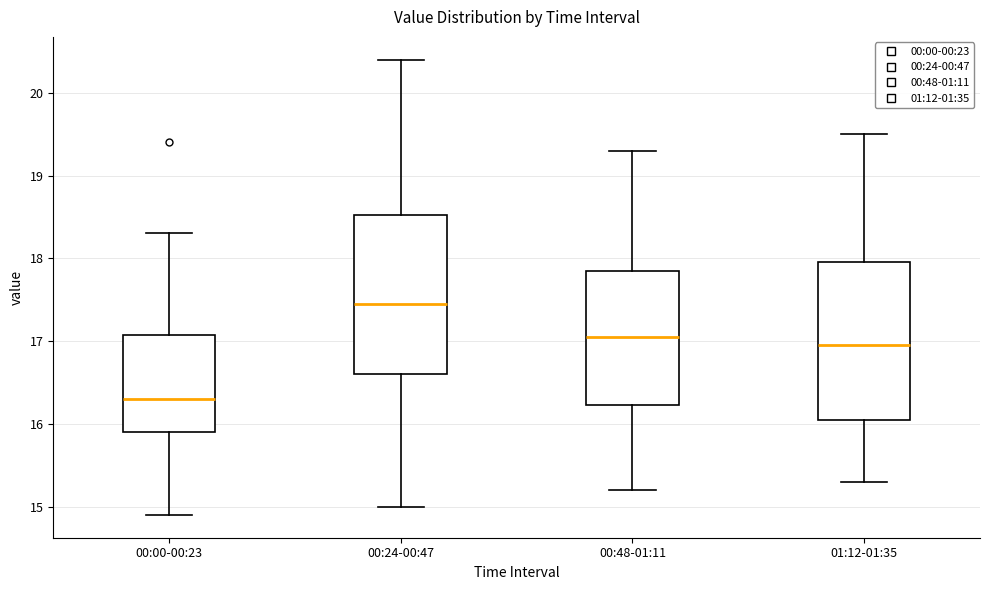

Reading left to right, read every box against the y-axis: the position of its median line, the range the box covers, and the ends of its whiskers. The values are not printed on the chart, so give them approximately, as read against the axis.

00:00-00:23: median 16.3, box 15.9 to 17.1, whiskers 14.9 to 18.3
00:24-00:47: median 17.5, box 16.6 to 18.5, whiskers 15.0 to 20.4
00:48-01:11: median 17.1, box 16.2 to 17.9, whiskers 15.2 to 19.3
01:12-01:35: median 17.0, box 16.1 to 18.0, whiskers 15.3 to 19.5